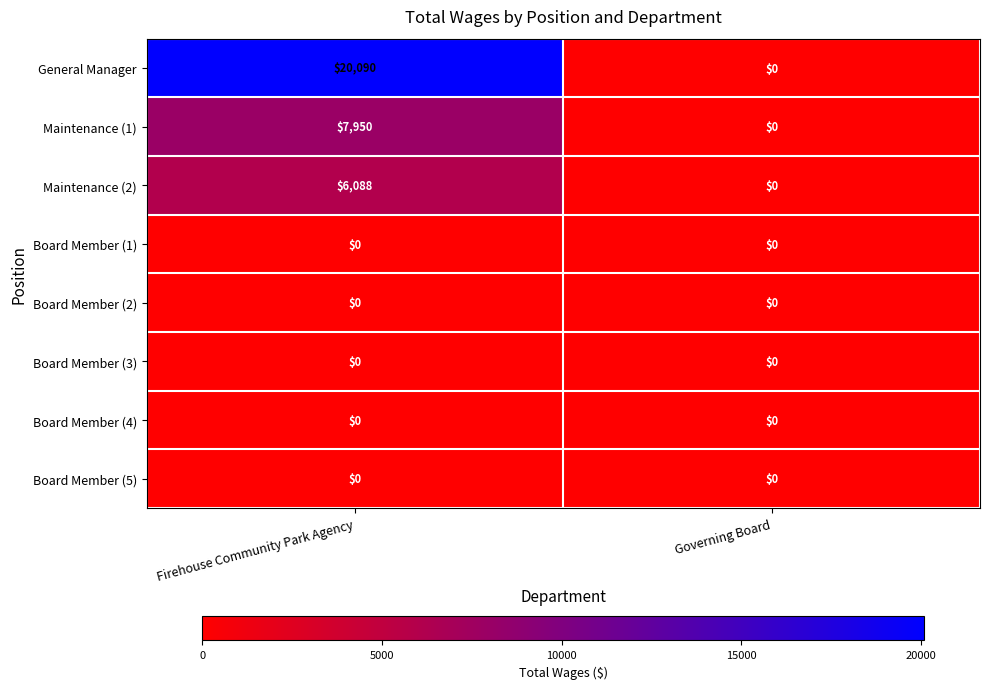

The value of Board Member (5) at Governing Board is 0. True or false?

True